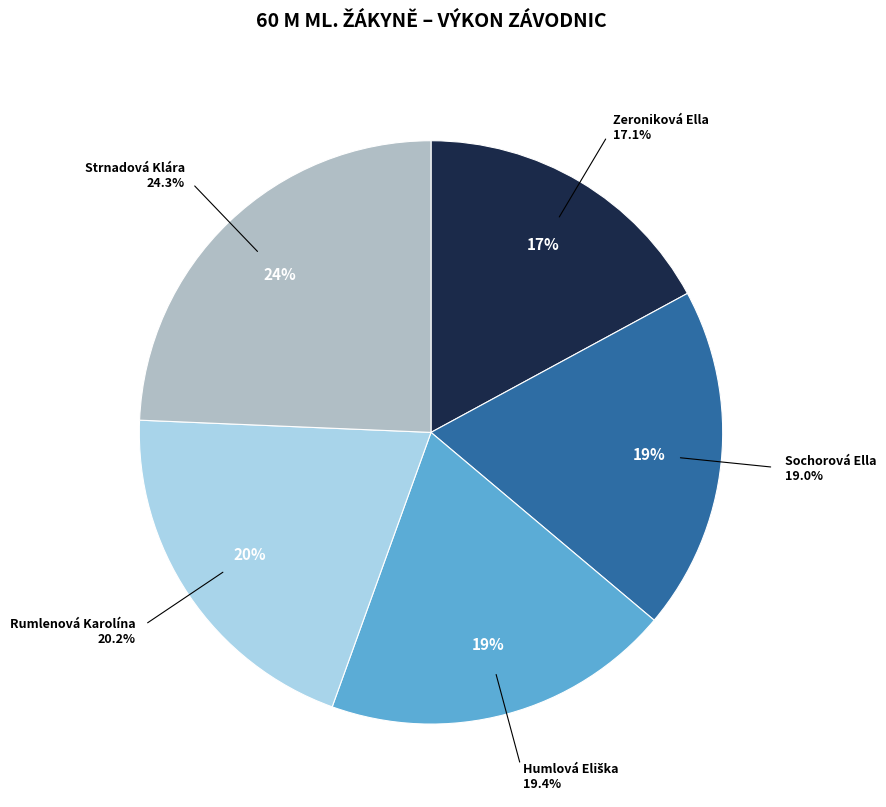

To the nearest percent, what percentage of the pie is Strnadová Klára?

24%